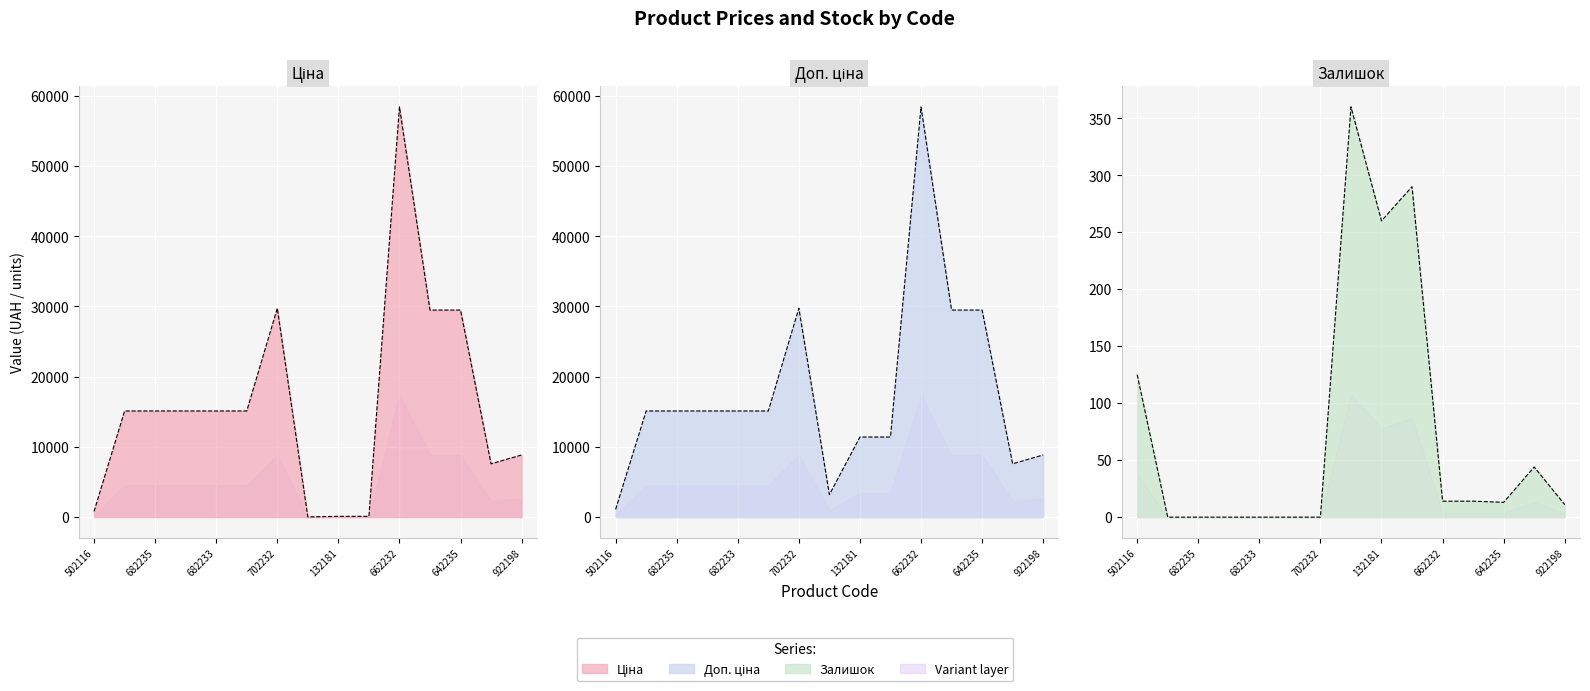

What is the value of the Залишок point at the 10th from the left?

290.0